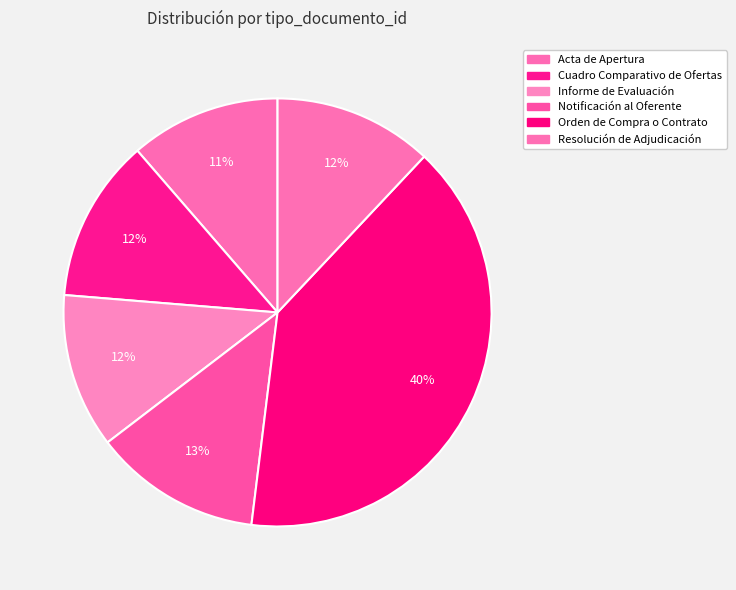

Do Orden de Compra o Contrato and Informe de Evaluación together represent more than half of the pie?

Yes